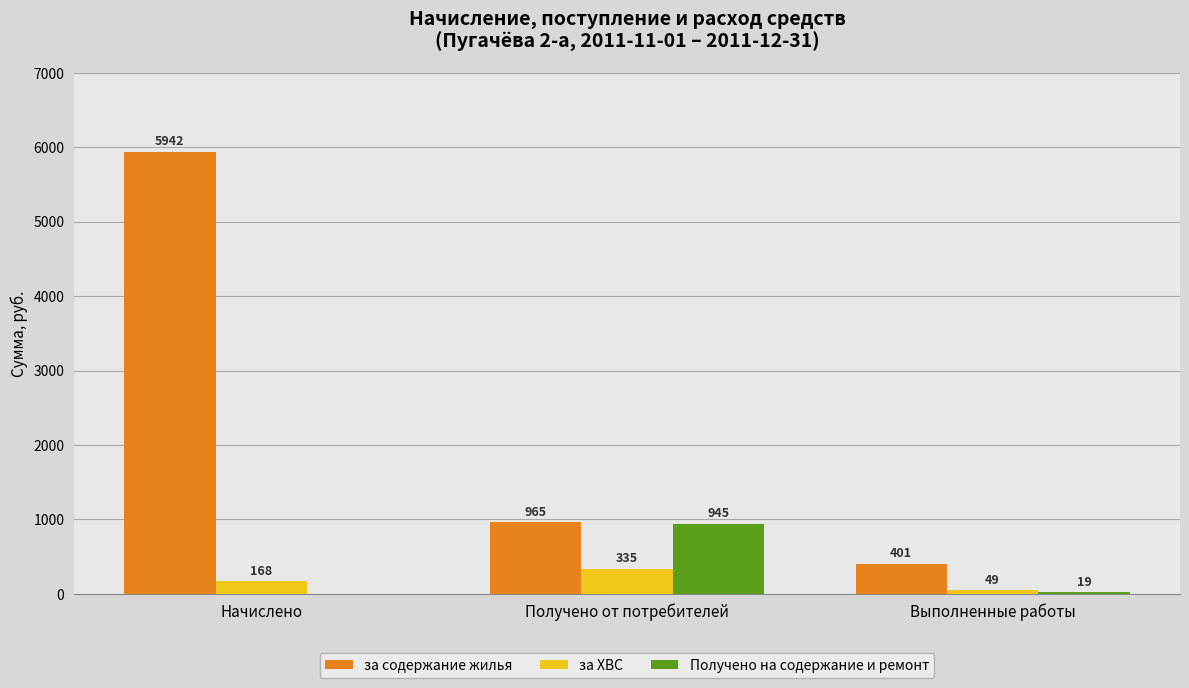

Which series has the largest total across all categories?

за содержание жилья